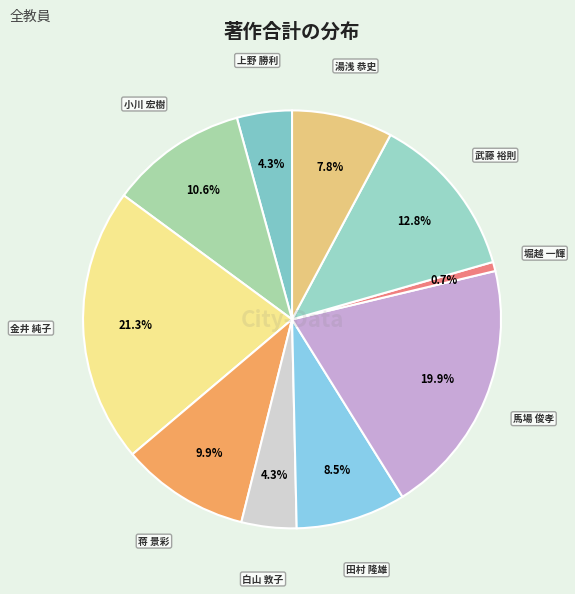

What percentage is NOT represented by 馬場 俊孝?

80.1%